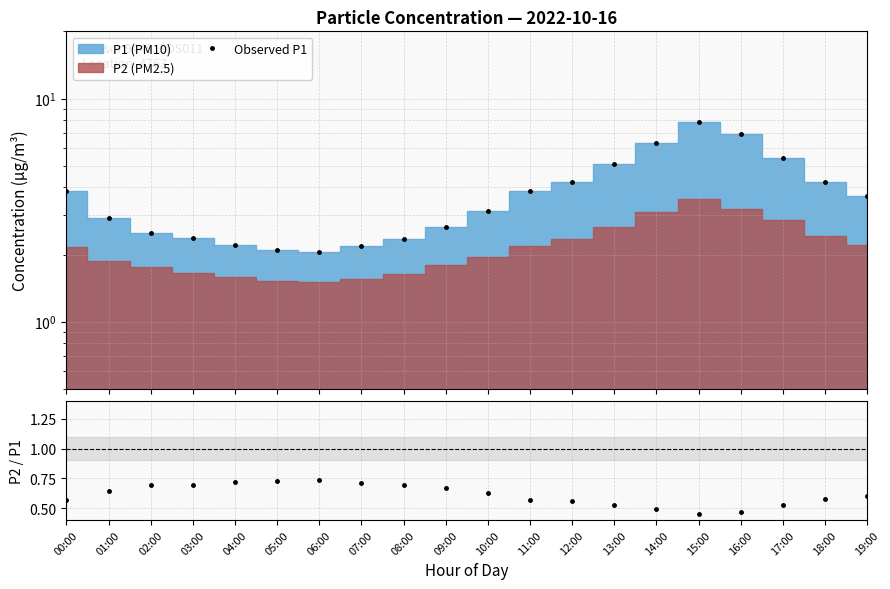

At which category does the chart reach its minimum across all series?

15:00